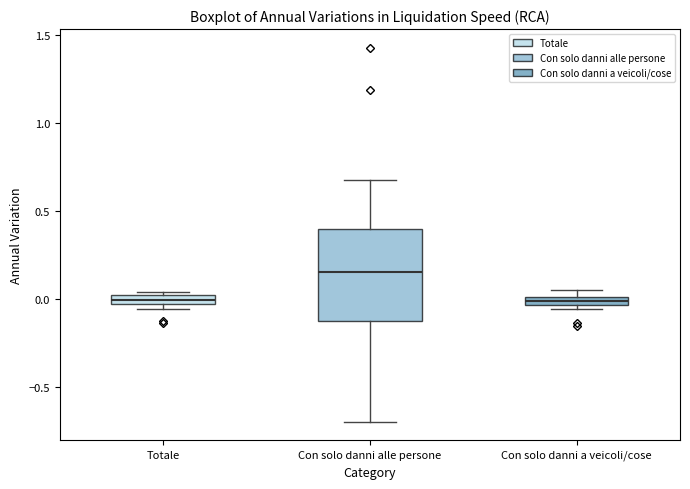

Comparing the boxes themselves (not the whiskers), which one is the tallest?

Con solo danni alle persone